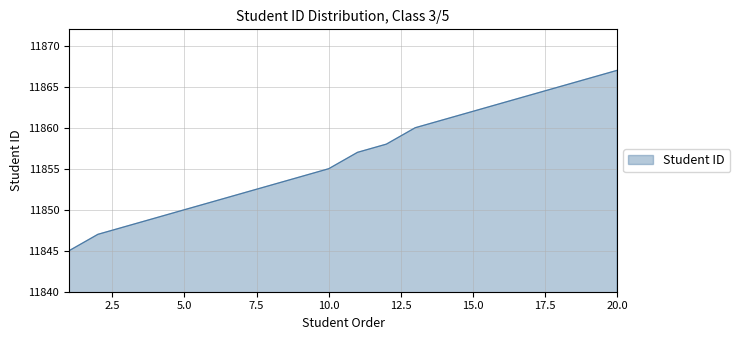

What is the smallest value displayed?

11845